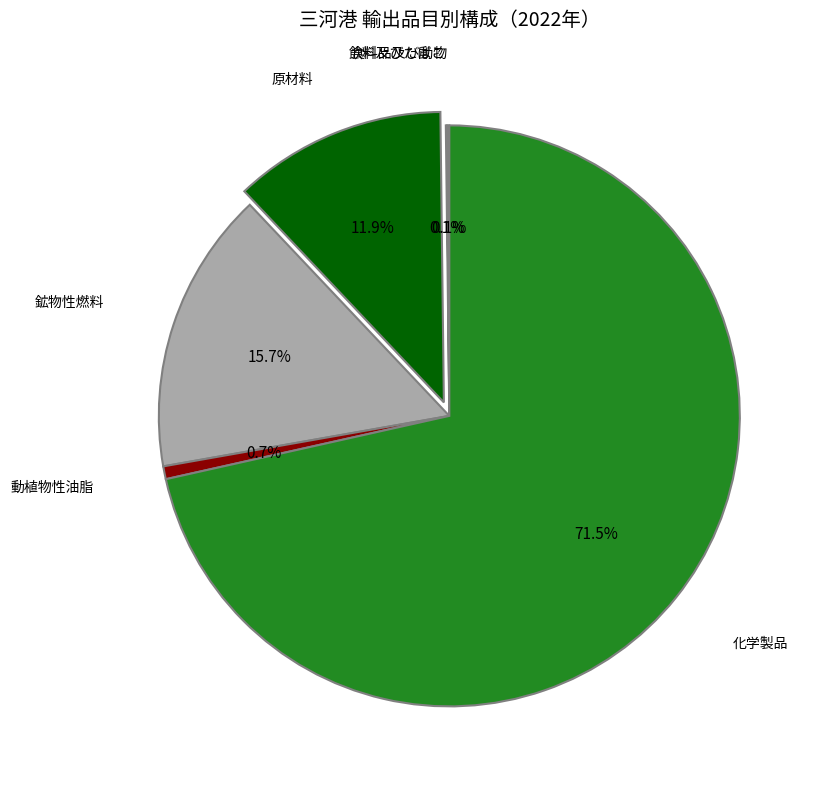

What percentage is NOT represented by 動植物性油脂?

99.3%